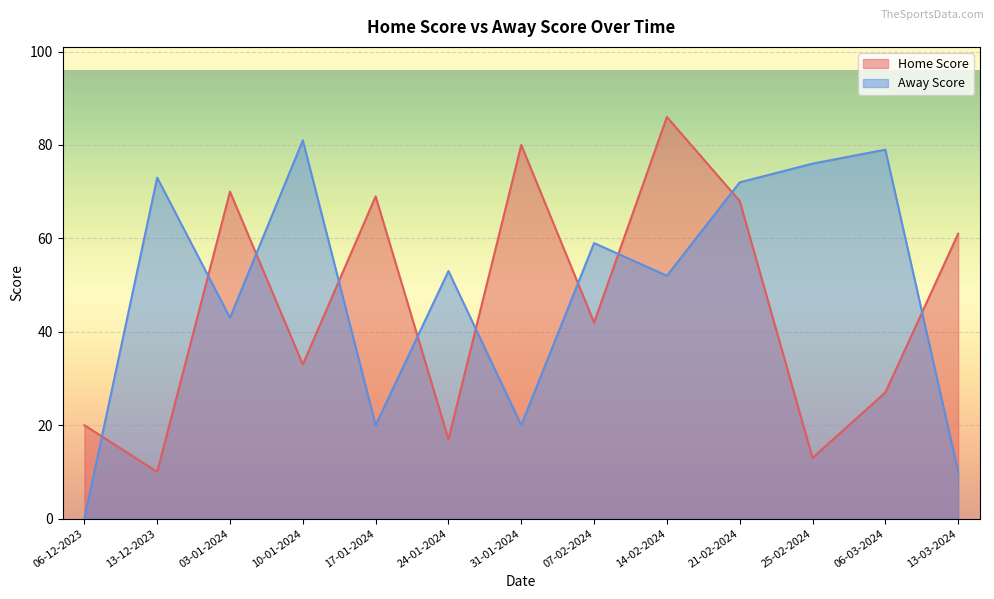

Reading left to right, list all the values displayed in this chart.

Home Score: 06-12-2023=20	13-12-2023=10	03-01-2024=70	10-01-2024=33	17-01-2024=69	24-01-2024=17	31-01-2024=80	07-02-2024=42	14-02-2024=86	21-02-2024=68	25-02-2024=13	06-03-2024=27	13-03-2024=61
Away Score: 06-12-2023=0	13-12-2023=73	03-01-2024=43	10-01-2024=81	17-01-2024=20	24-01-2024=53	31-01-2024=20	07-02-2024=59	14-02-2024=52	21-02-2024=72	25-02-2024=76	06-03-2024=79	13-03-2024=10